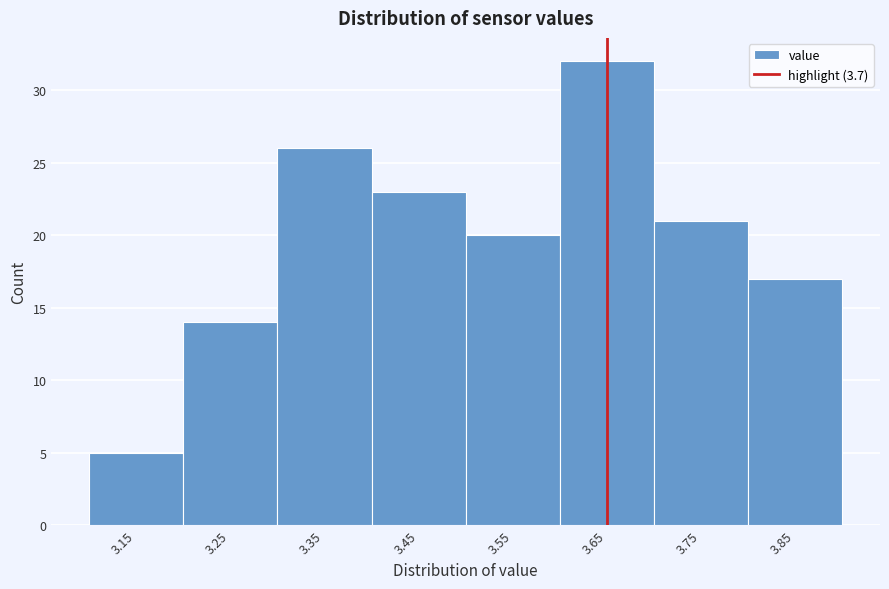

Reading right to left, list all the values displayed in this chart.

17	21	32	20	23	26	14	5